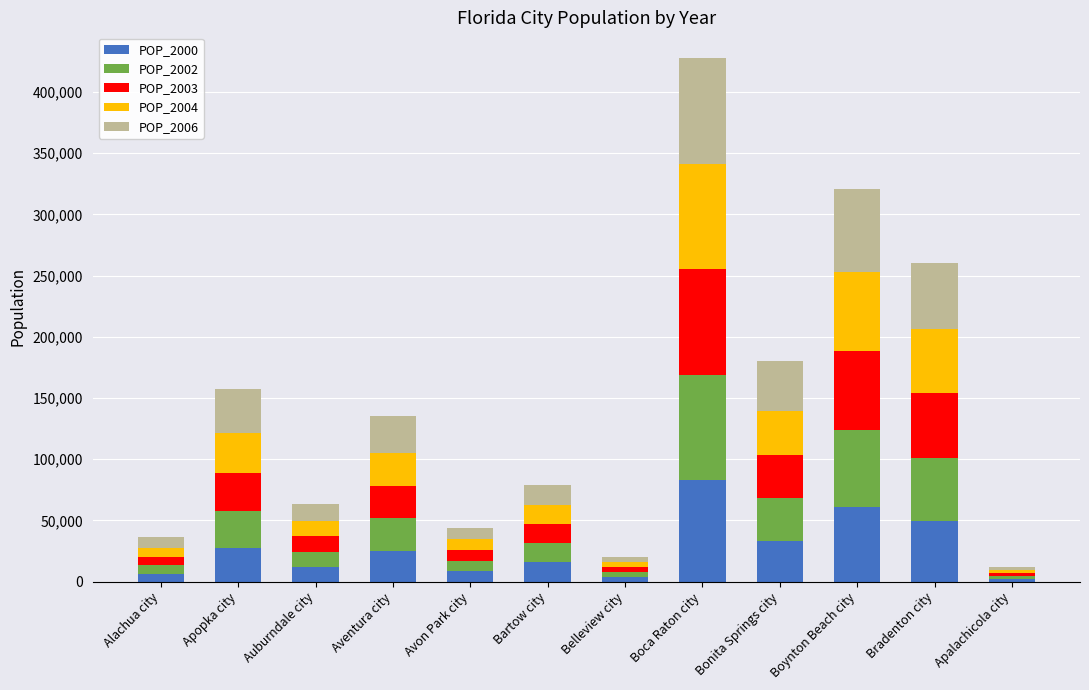

What is the total value across all series at Apopka city?

157257